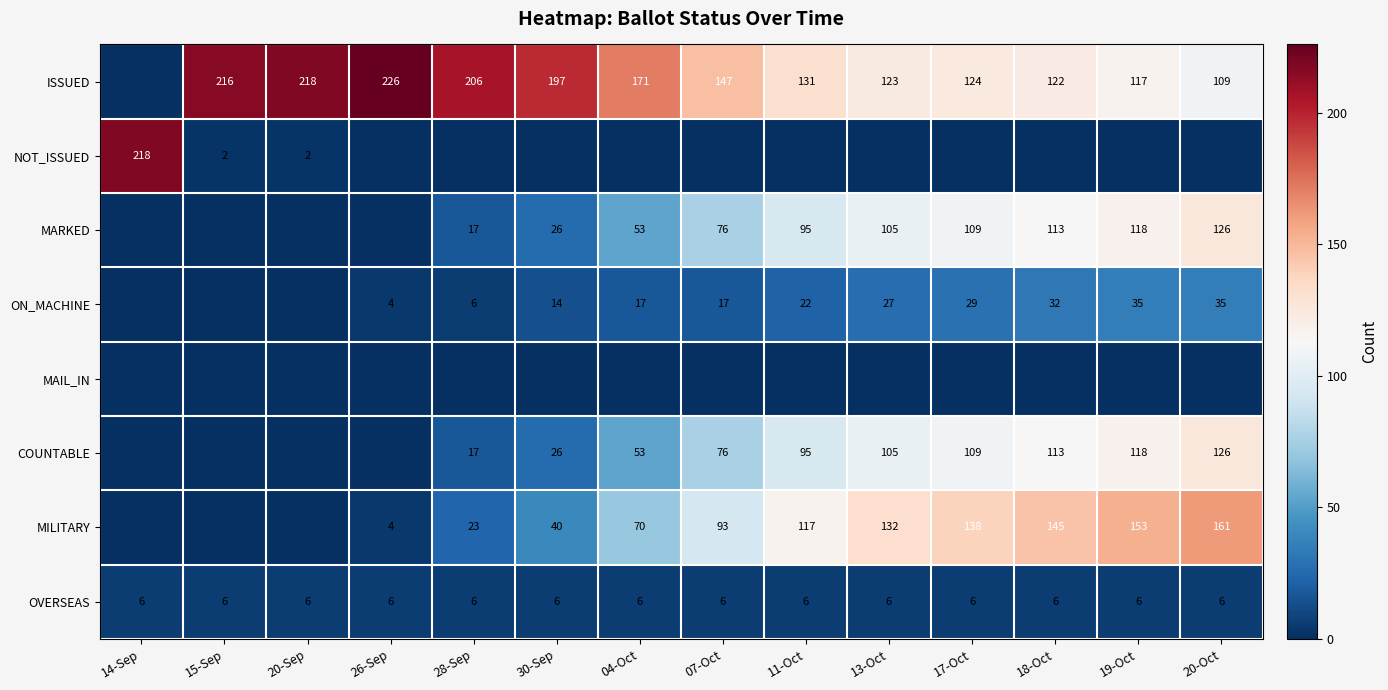

Which label corresponds to the largest value in the chart?

26-Sep